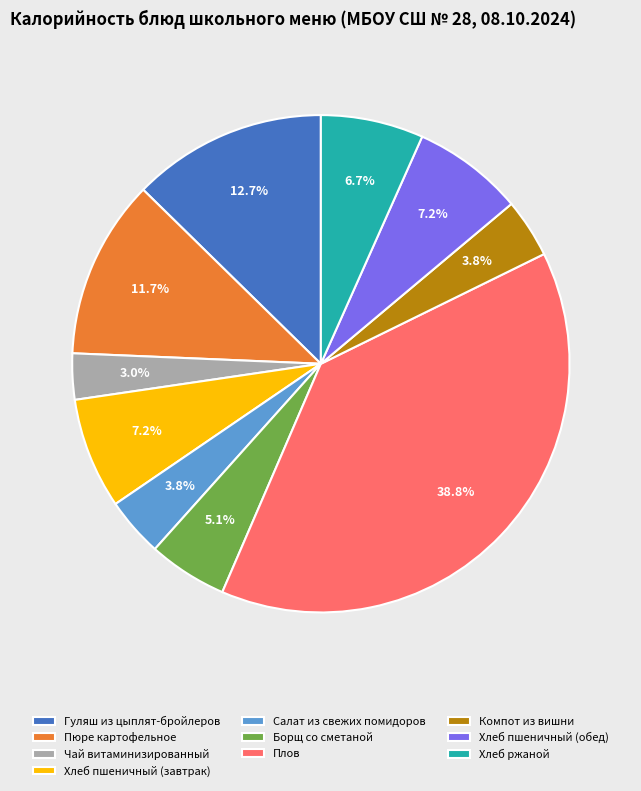

Is the sum of Салат из свежих помидоров and Компот из вишни greater than half?

No